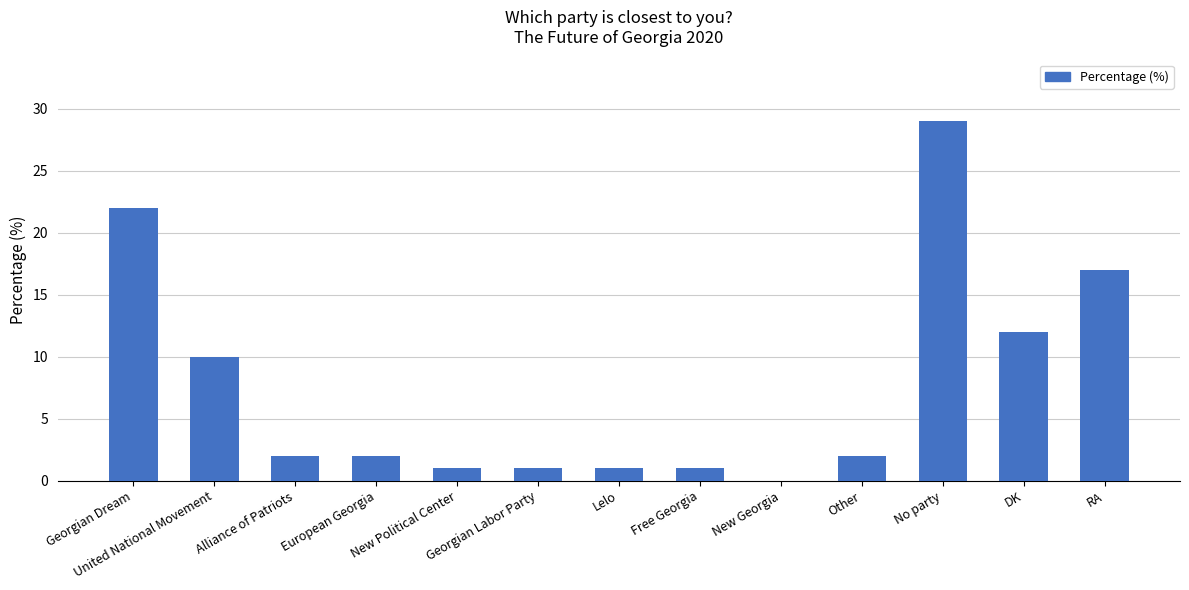

Reading left to right, list all the values displayed in this chart.

Georgian Dream=22	United National Movement=10	Alliance of Patriots=2	European Georgia=2	New Political Center=1	Georgian Labor Party=1	Lelo=1	Free Georgia=1	New Georgia=0	Other=2	No party=29	DK=12	RA=17